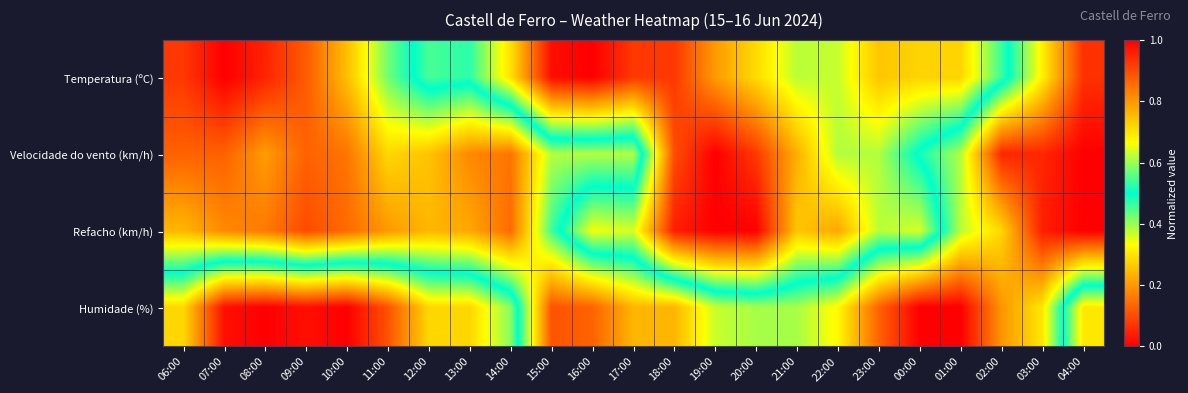

List the series in order of their peak value, highest first.

Temperatura (ºC), Velocidade do vento (km/h), Refacho (km/h), Humidade (%)